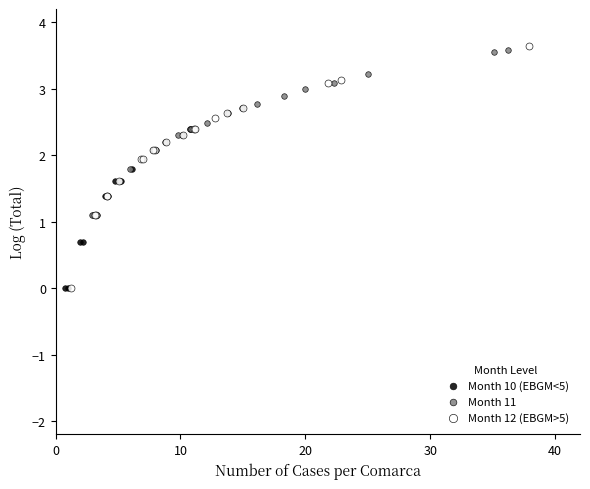

Which series has the largest Y range (max minus min)?

Month 12 (EBGM>5)